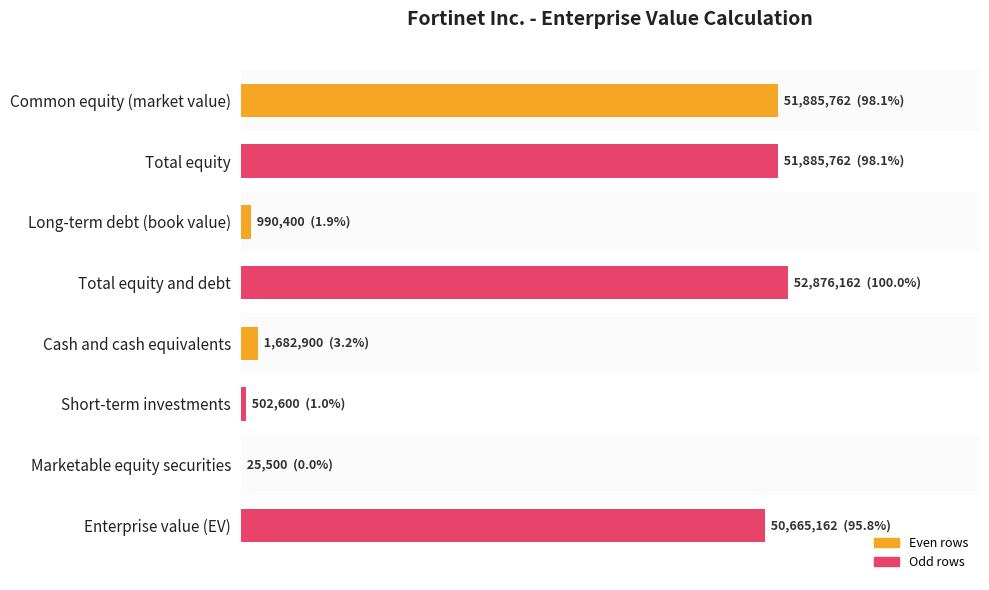

What is the sum of all values?

4.0